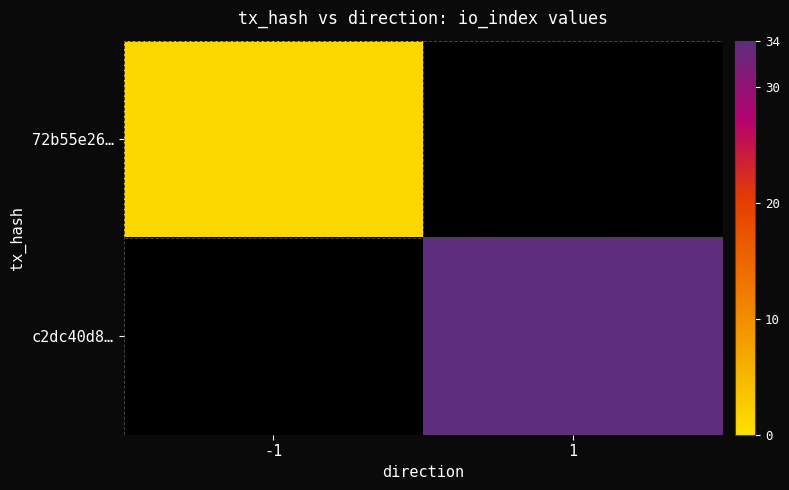

Is it true that c2dc40d8… equals 34.0 at 1?

True